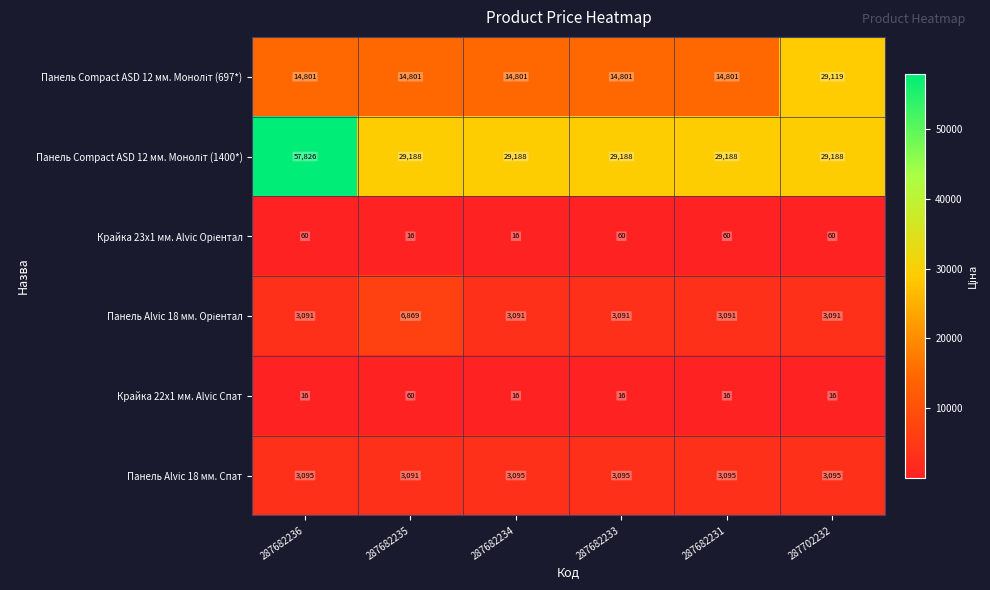

What is the average value of the Крайка 22x1 мм. Alvic Спат series?

23